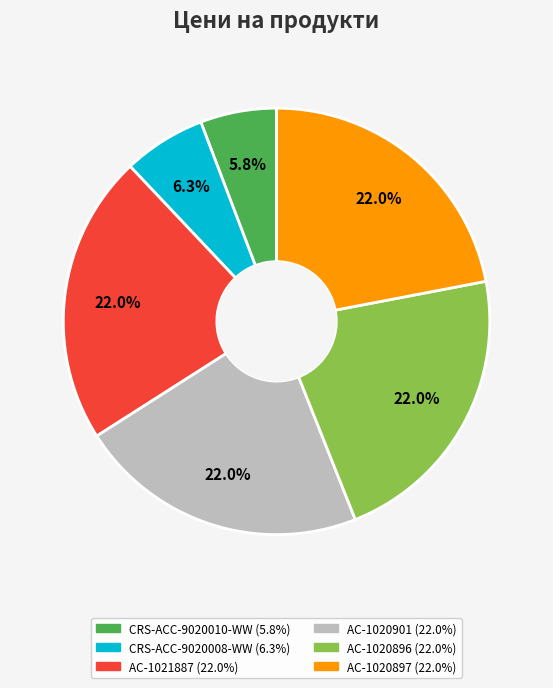

Combined, what portion of the pie is AC-1021887 and AC-1020897?

44.0%